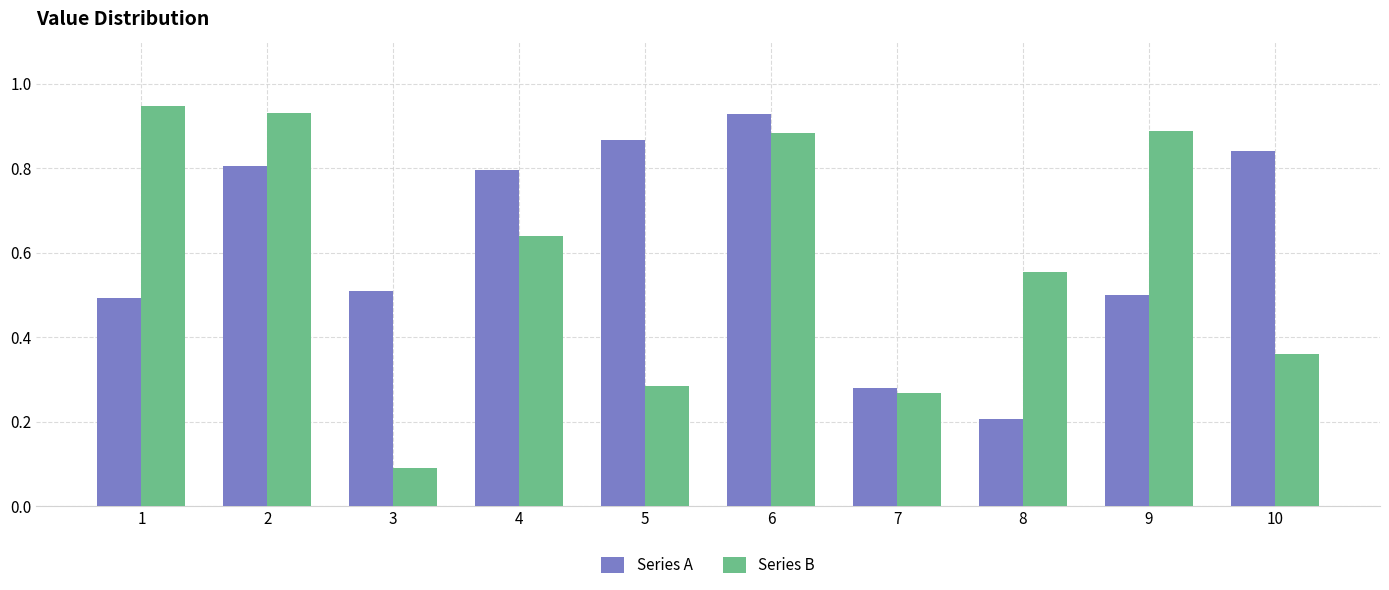

What is the sum of all Series B values?

5.8